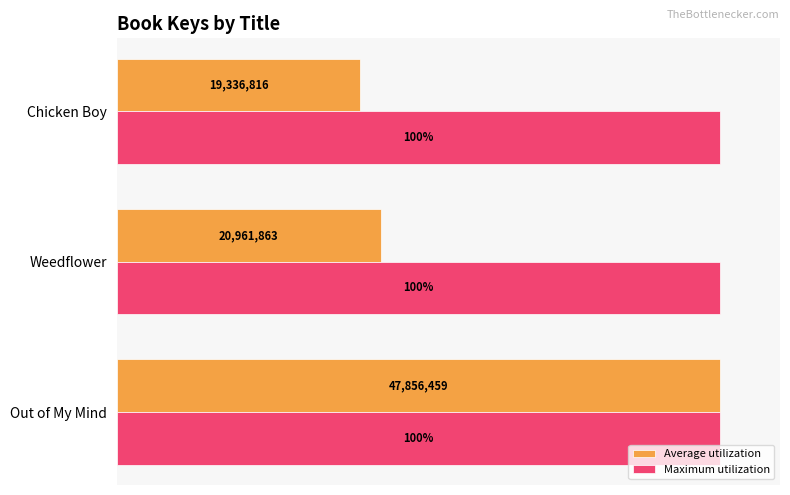

Which category has the highest value in the Average utilization series?

Out of My Mind